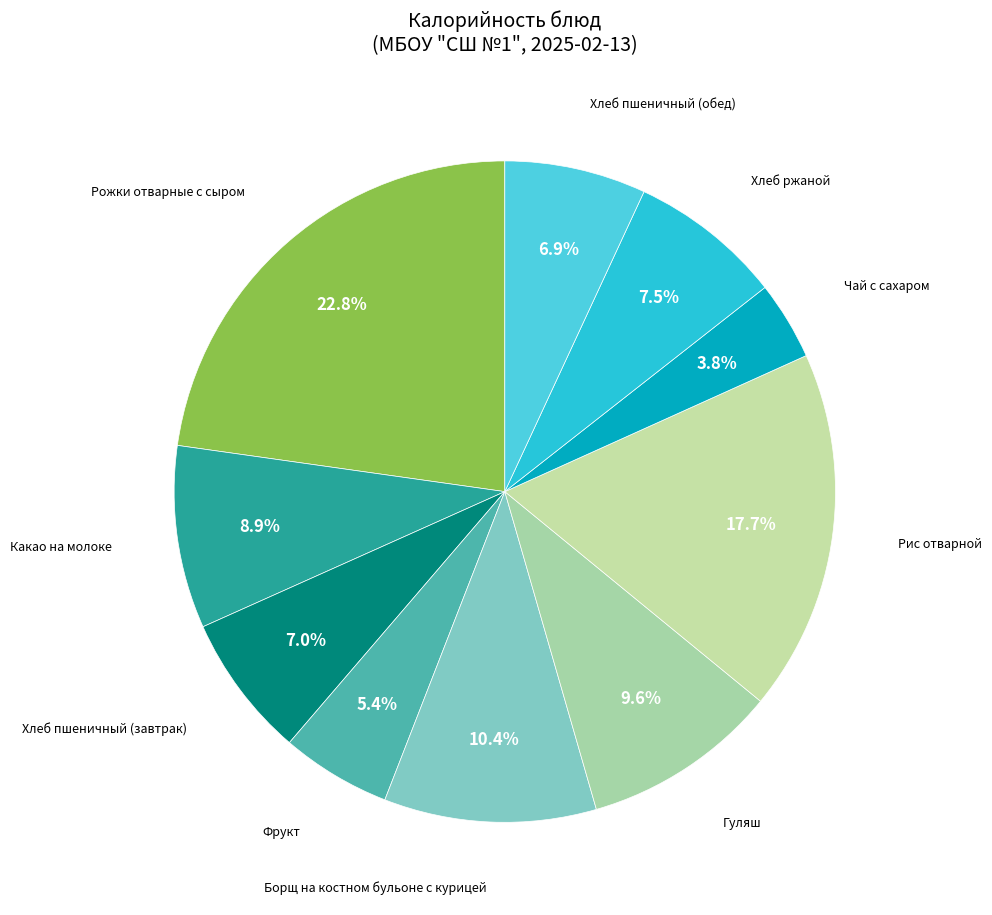

How many slices are in this pie chart?

10